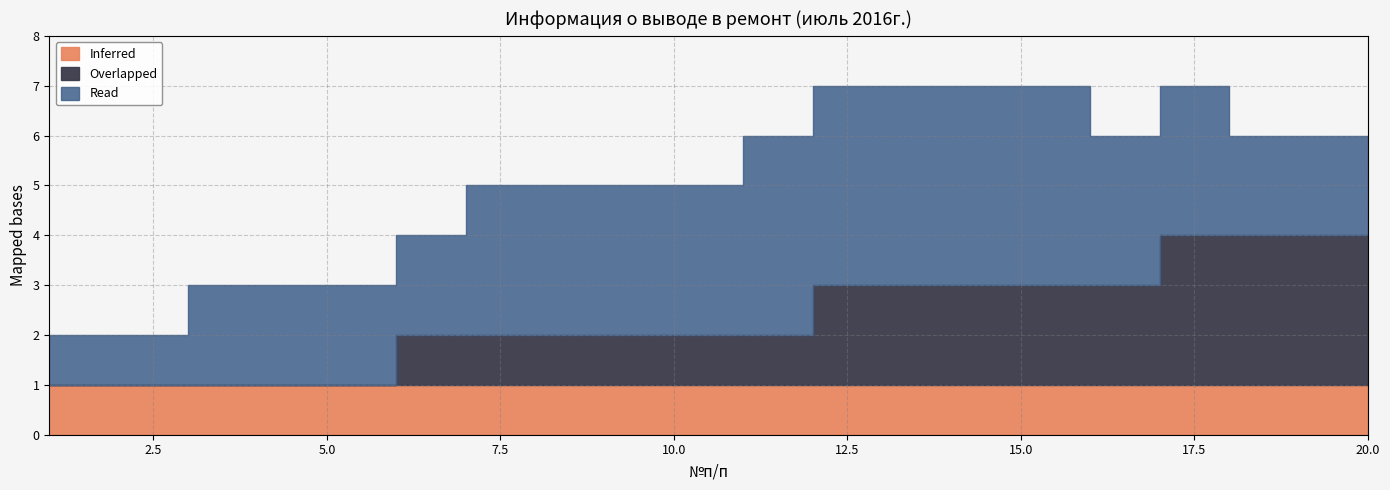

True or false: Overlapped and Read intersect in this chart.

False